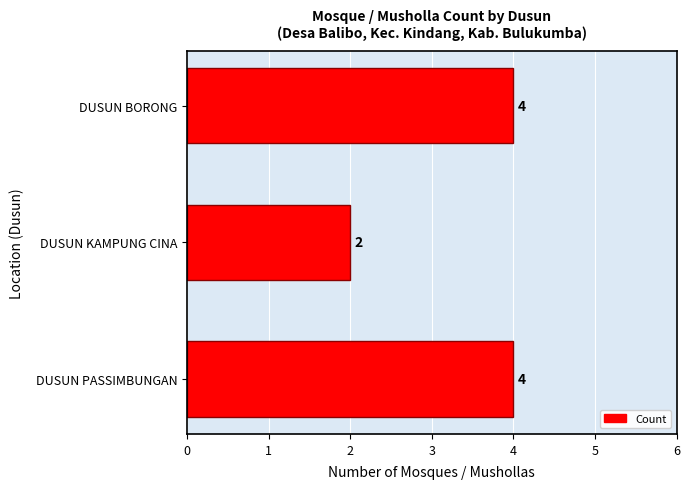

What is the difference between the second highest and minimum values?

2